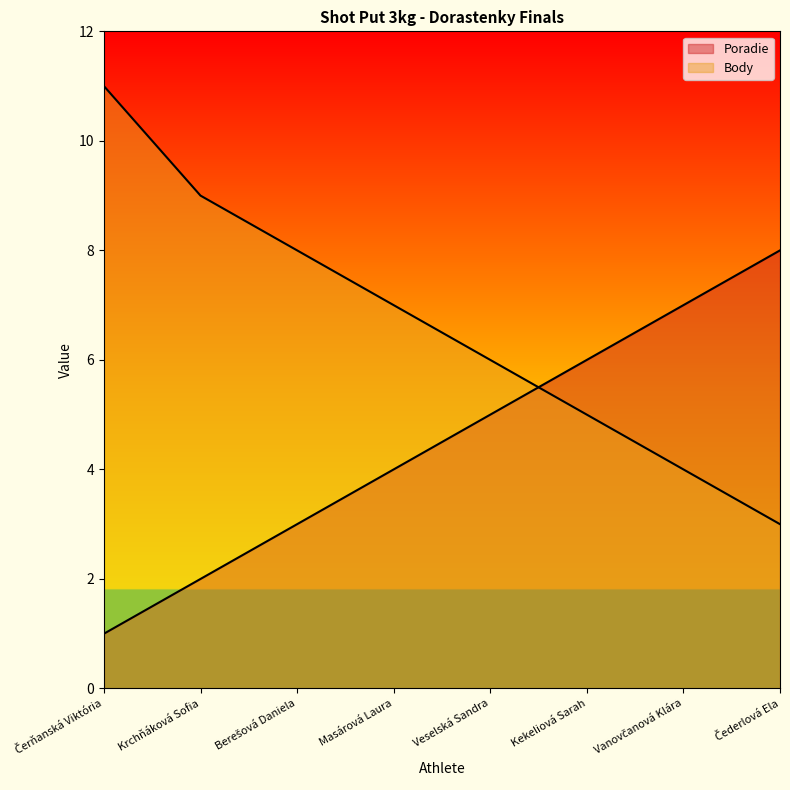

Reading left to right, what are all the values shown in this chart?

Poradie: 1	2	3	4	5	6	7	8
Body: 11	9	8	7	6	5	4	3